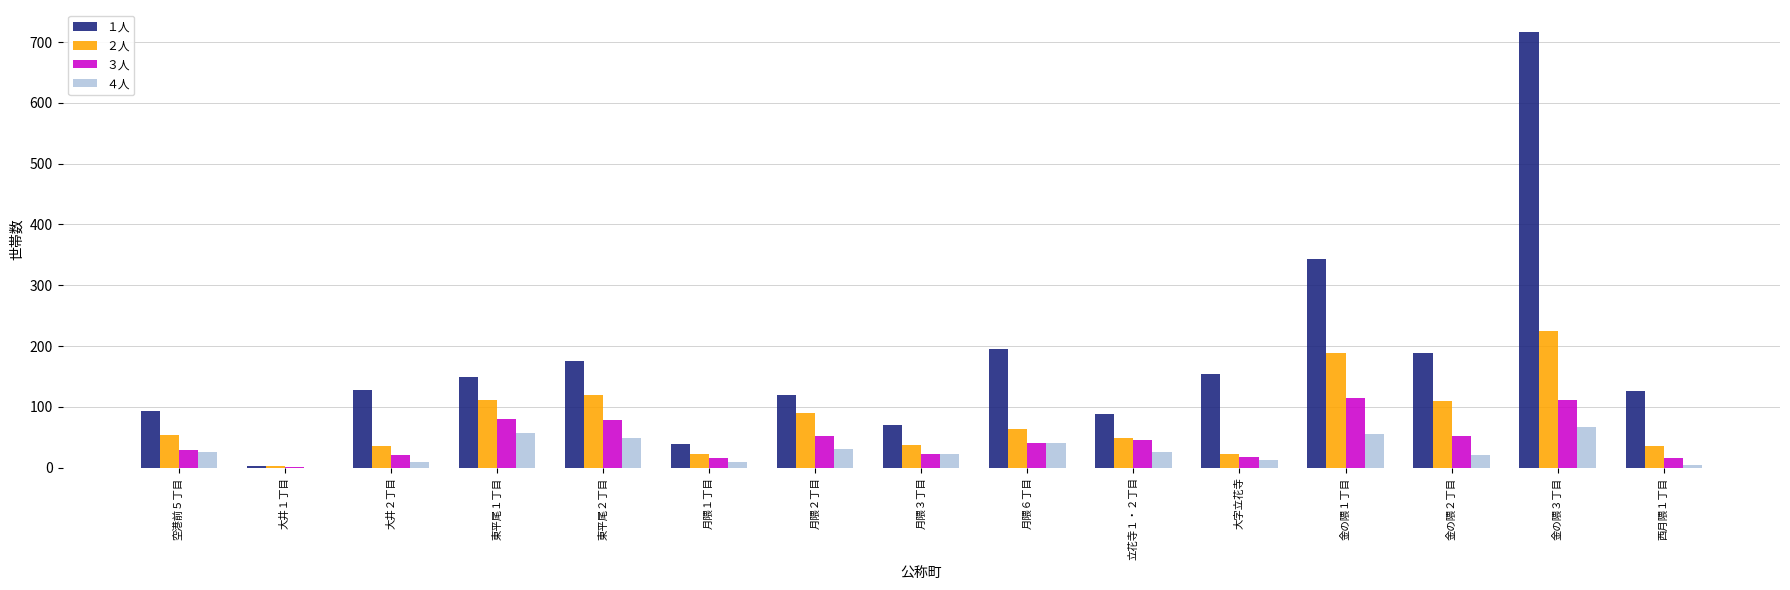

Which category has the highest value in the ２人 series?

金の隈３丁目